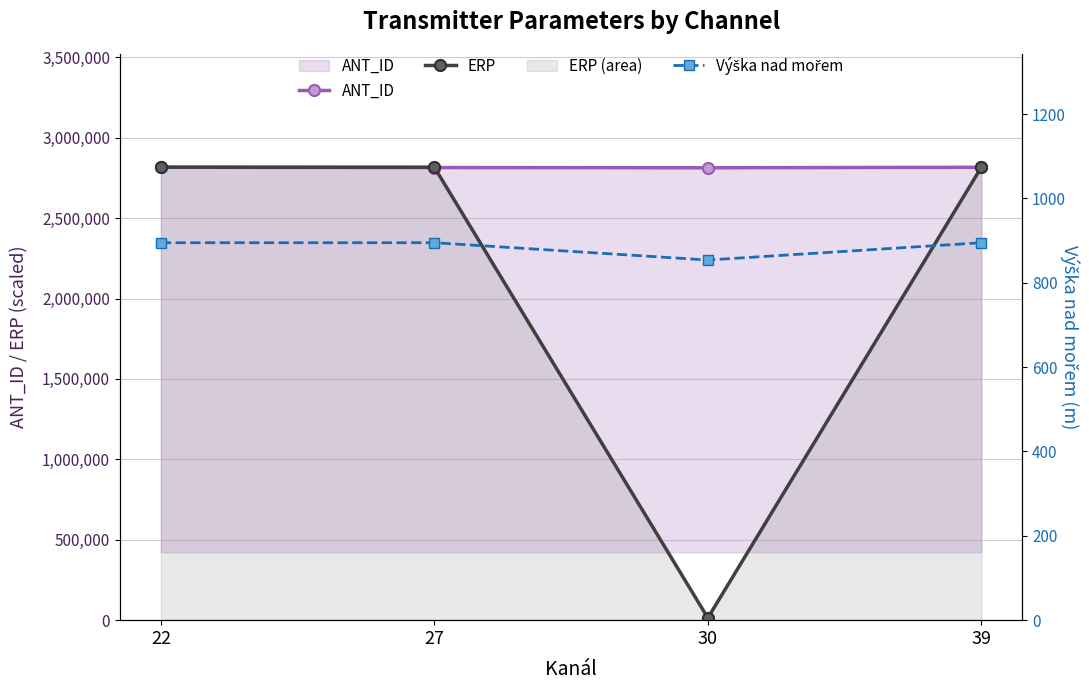

Count the number of data series in this chart.

3